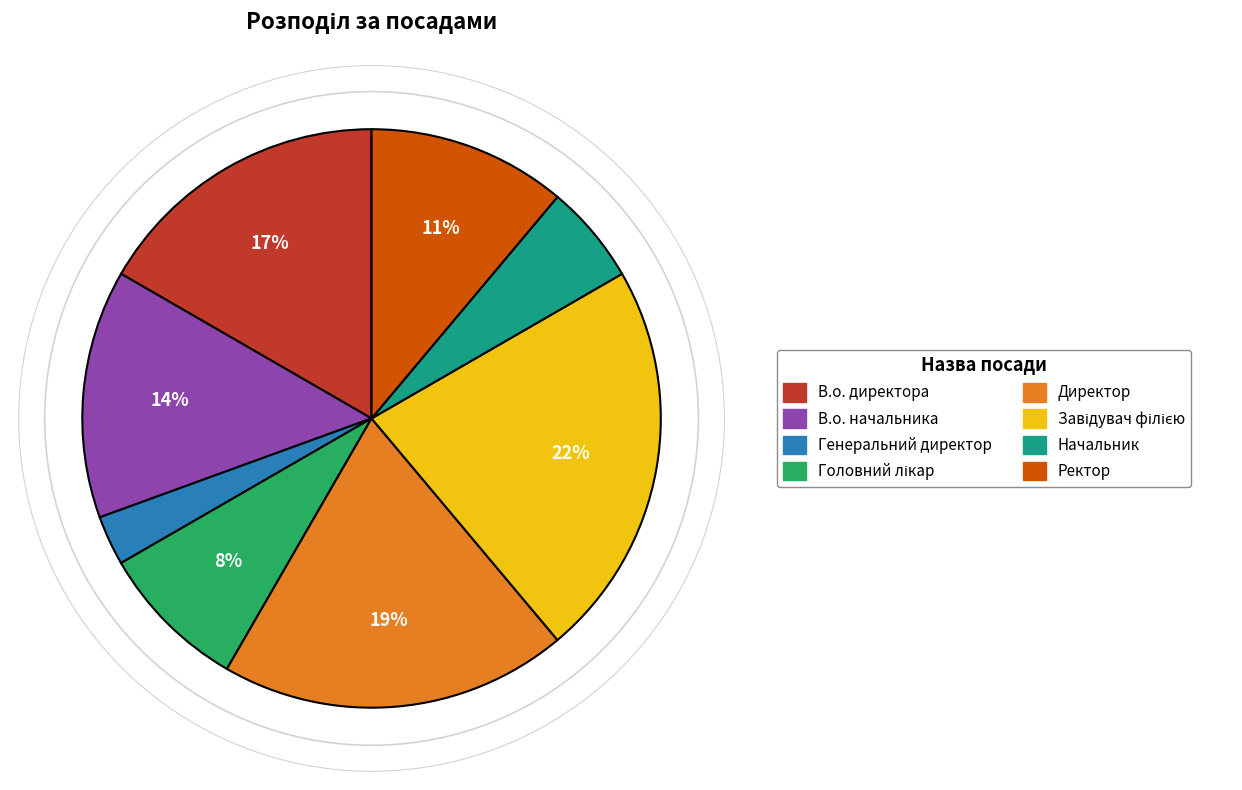

Count the number of slices in the pie.

8